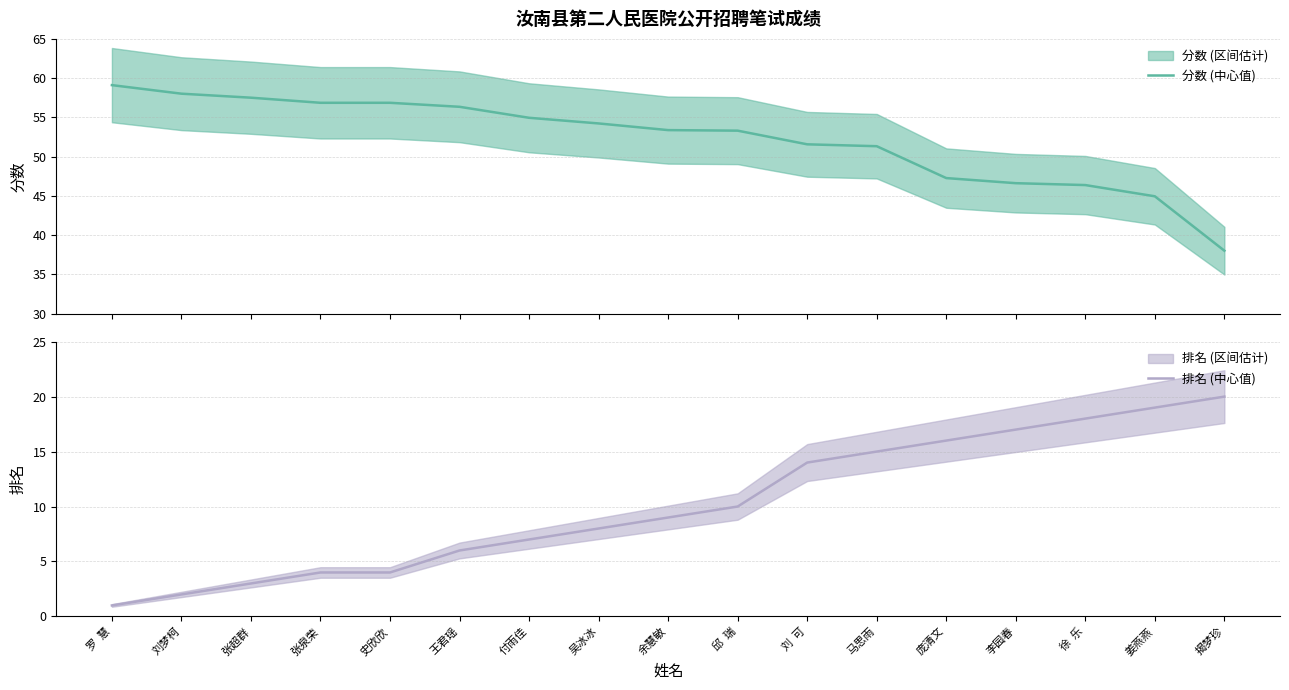

How many data points in 分数 (中心值) are above 53?

10